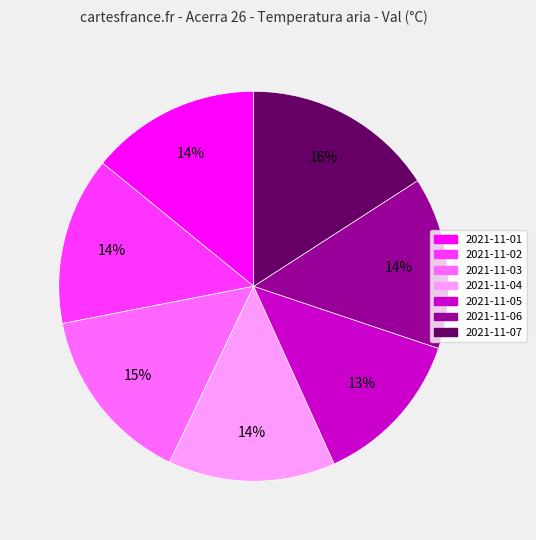

Is the sum of 2021-11-04 and 2021-11-06 greater than half?

No